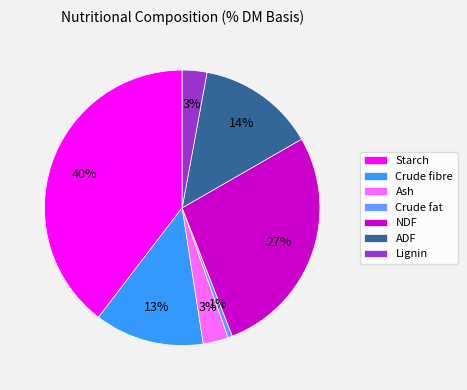

What is the ratio of the value at Starch to the value at Crude fibre?

3.1